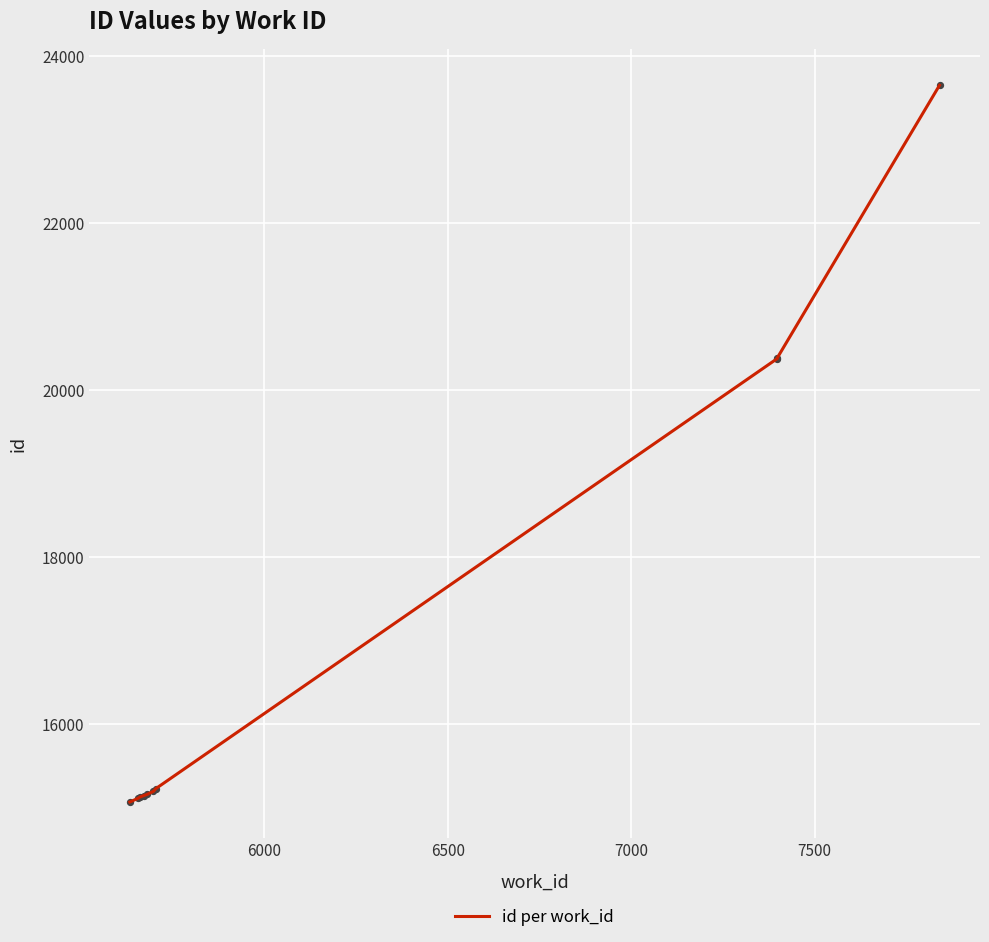

What is the ratio of the value at 6000 to the value at 5500?

1.0